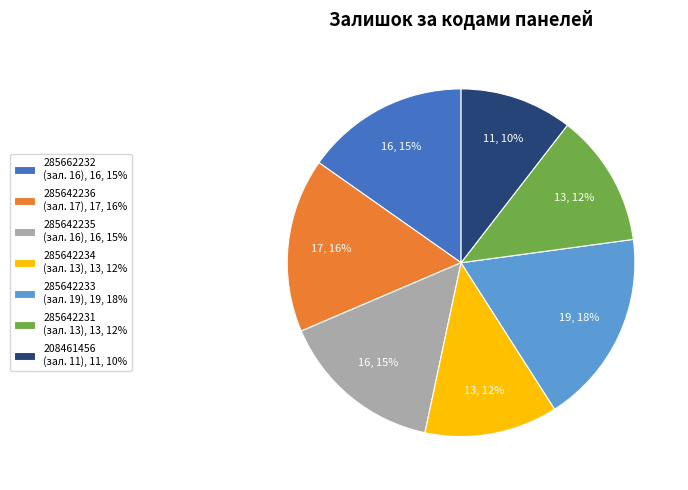

To the nearest percent, what percentage of the pie is 285642235 (зал. 16), 16, 15%?

15%